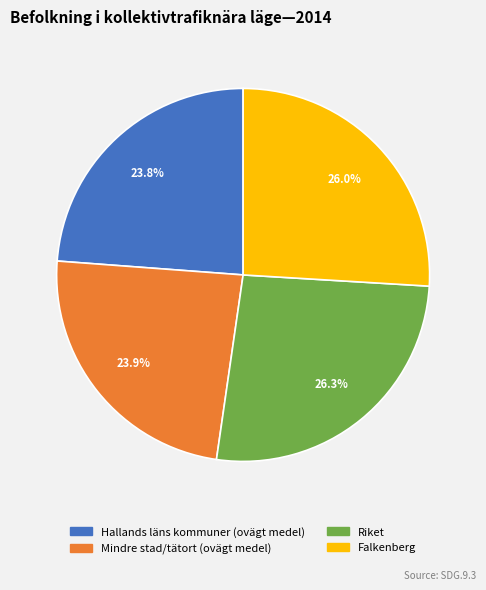

To the nearest percent, what is the difference between the Mindre stad/tätort (ovägt medel) and Falkenberg slice percentages?

2%